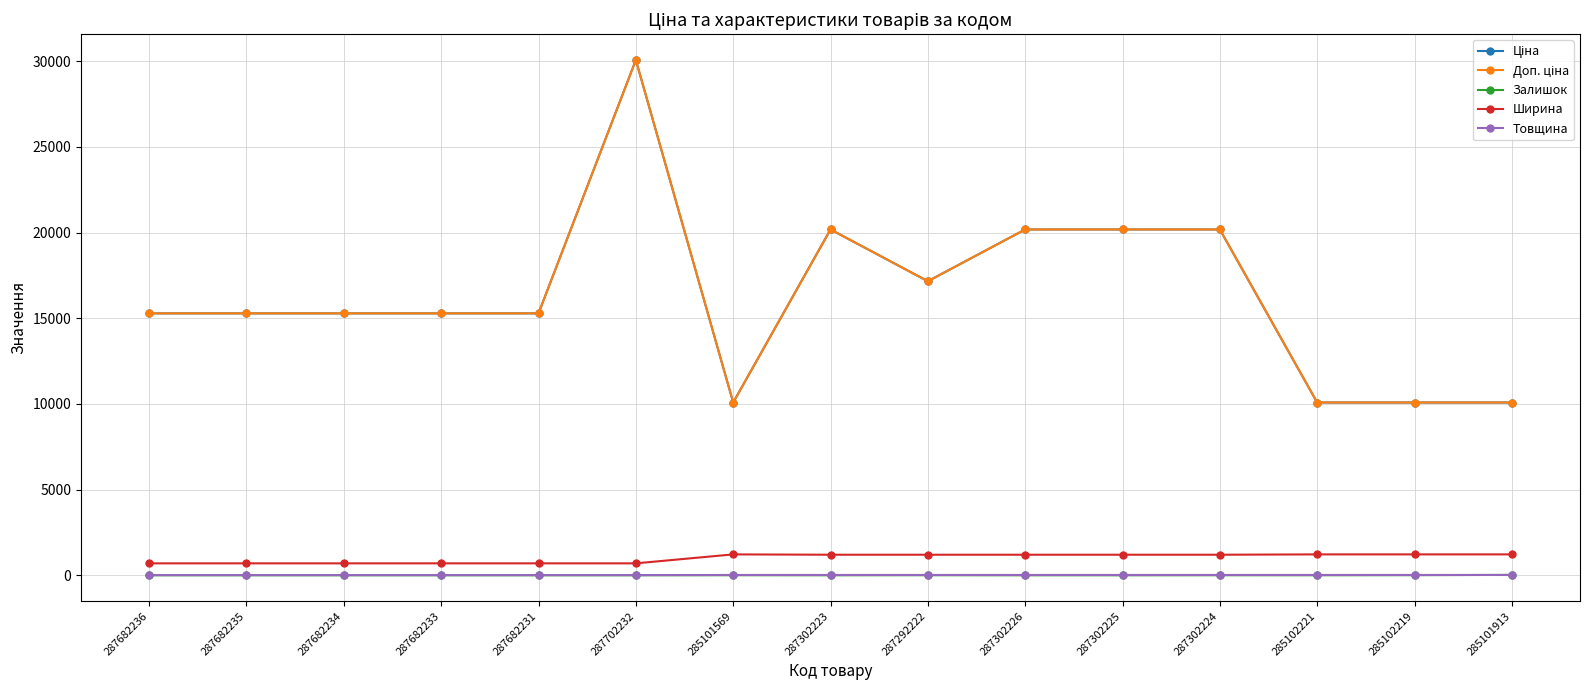

Which category has the lowest value across all series?

287682236